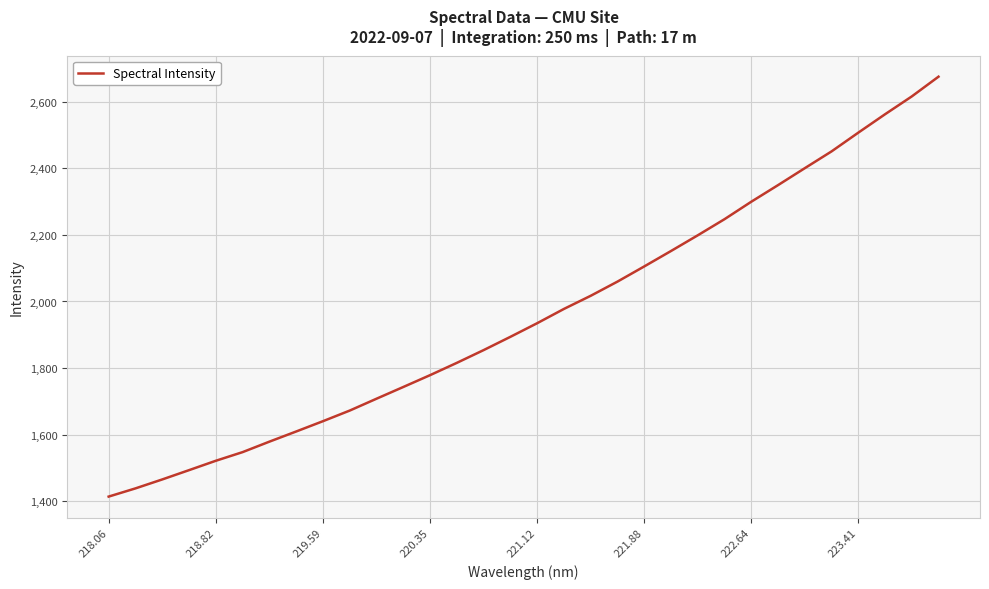

What is the difference between the maximum and minimum values?

1261.8